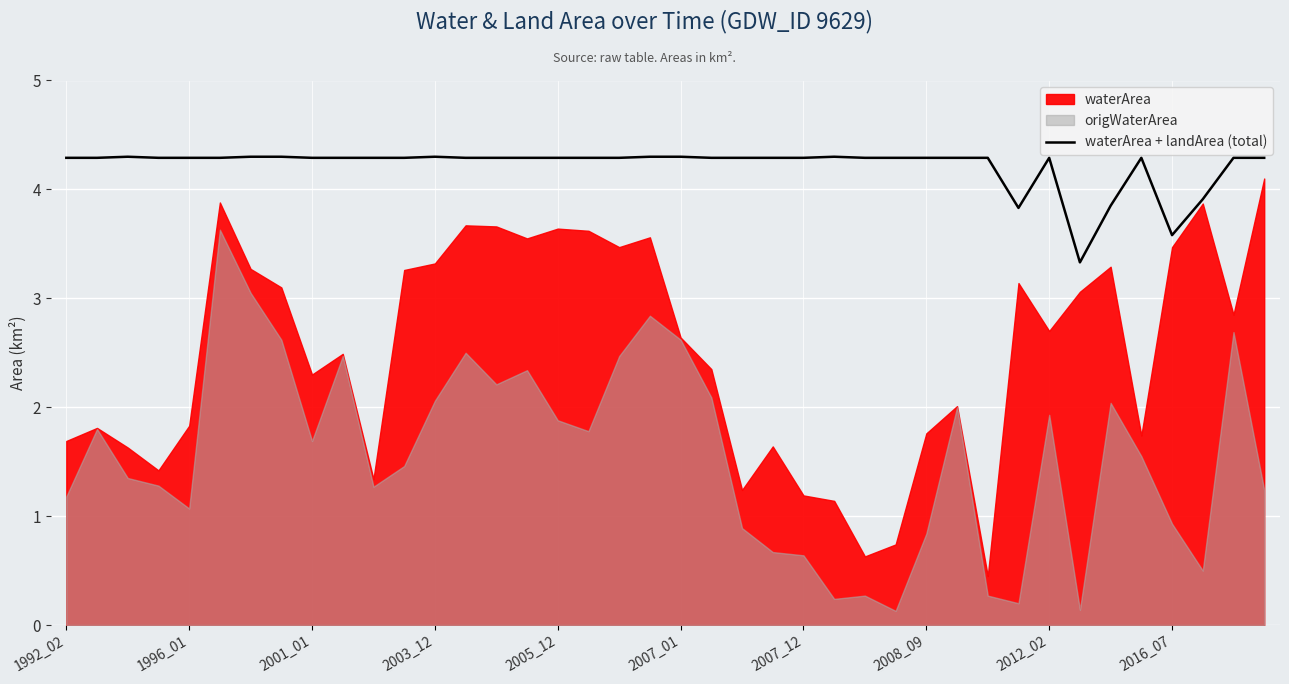

What is the minimum value for waterArea + landArea (total)?

3.3